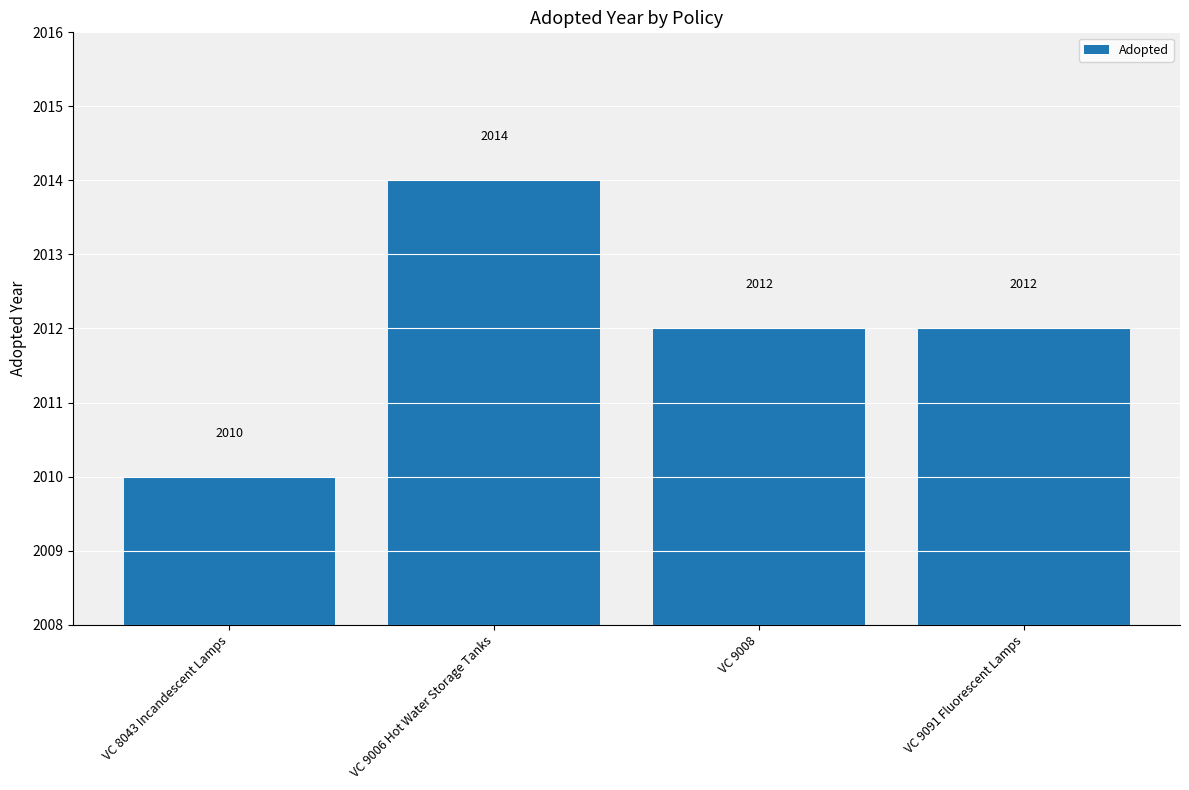

Read the value at VC 9008.

2012